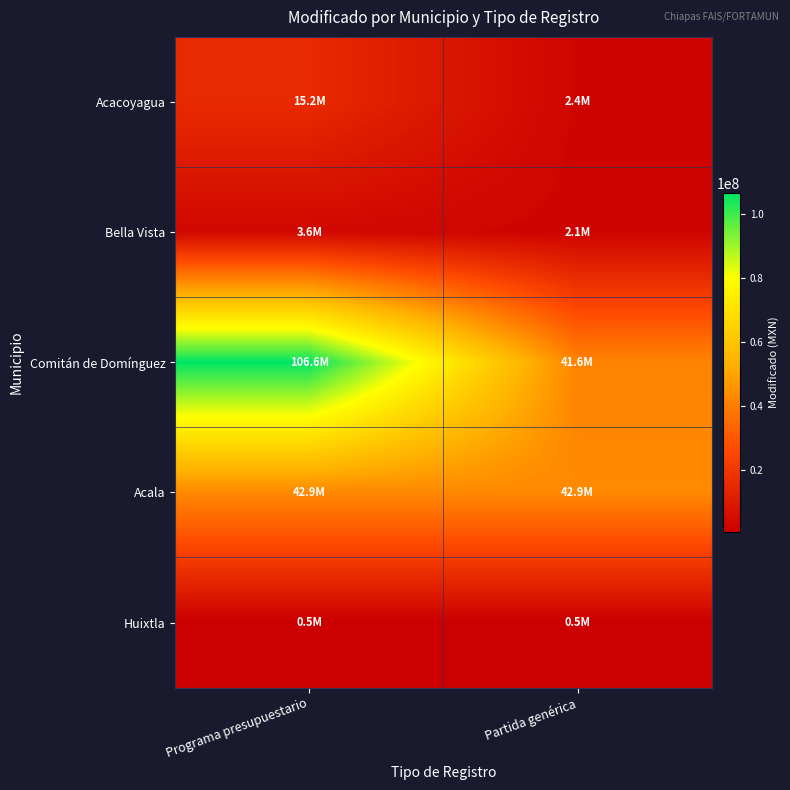

Rank the series by their maximum value, from lowest to highest.

Huixtla, Bella Vista, Acacoyagua, Acala, Comitán de Domínguez